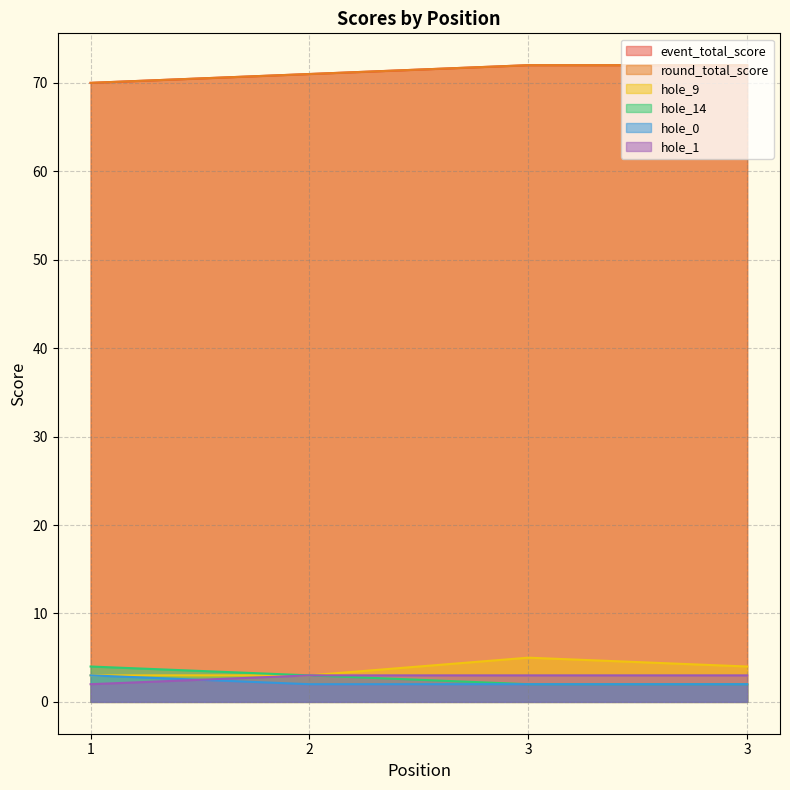

What are all the series names shown in the legend?

event_total_score, round_total_score, hole_9, hole_14, hole_0, hole_1